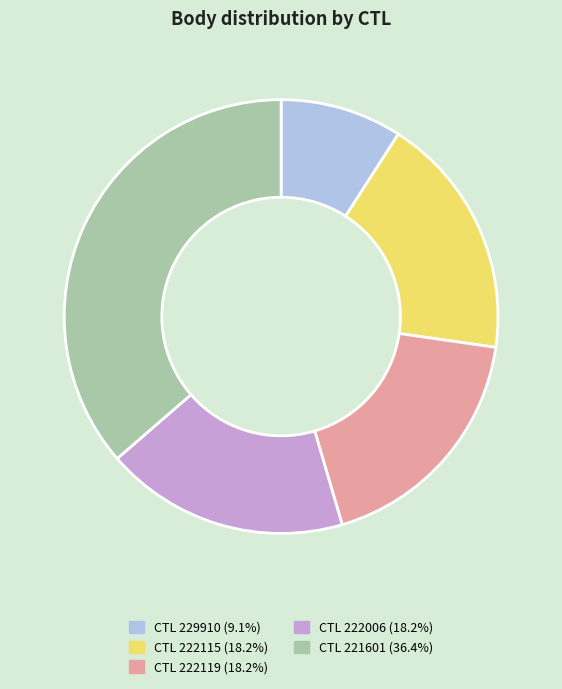

Is there any slice that represents more than half of the pie?

No